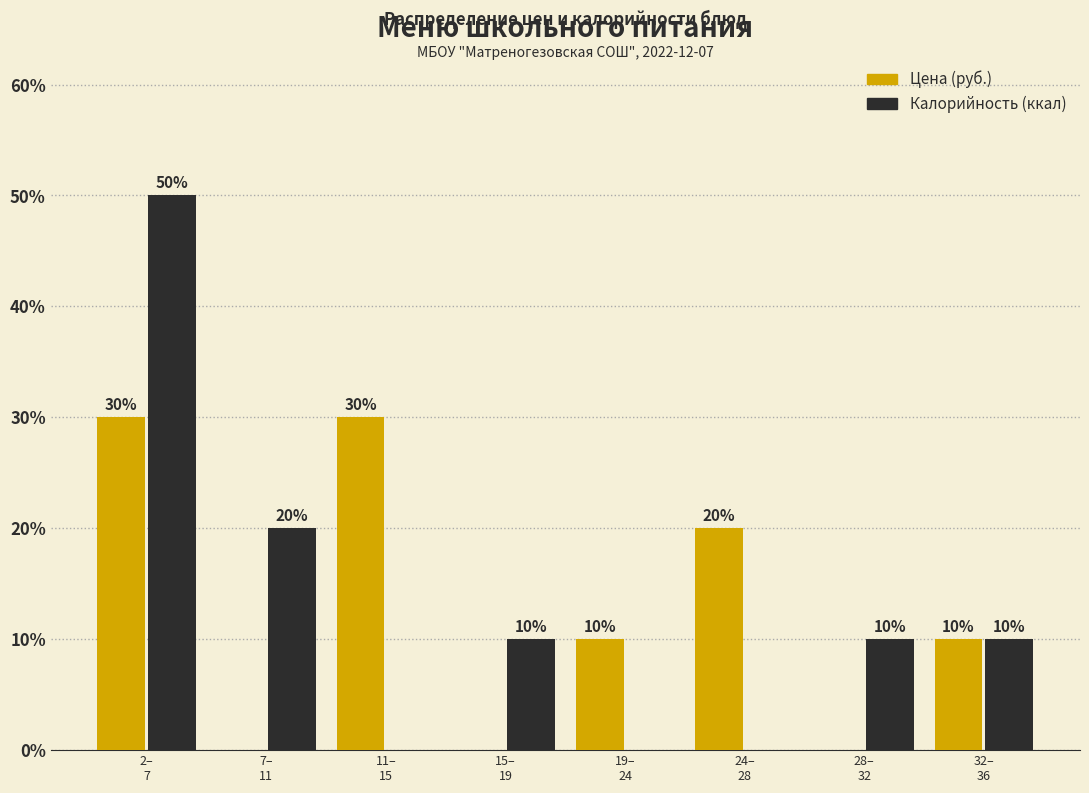

What is the highest value of the Калорийность (ккал) series?

50